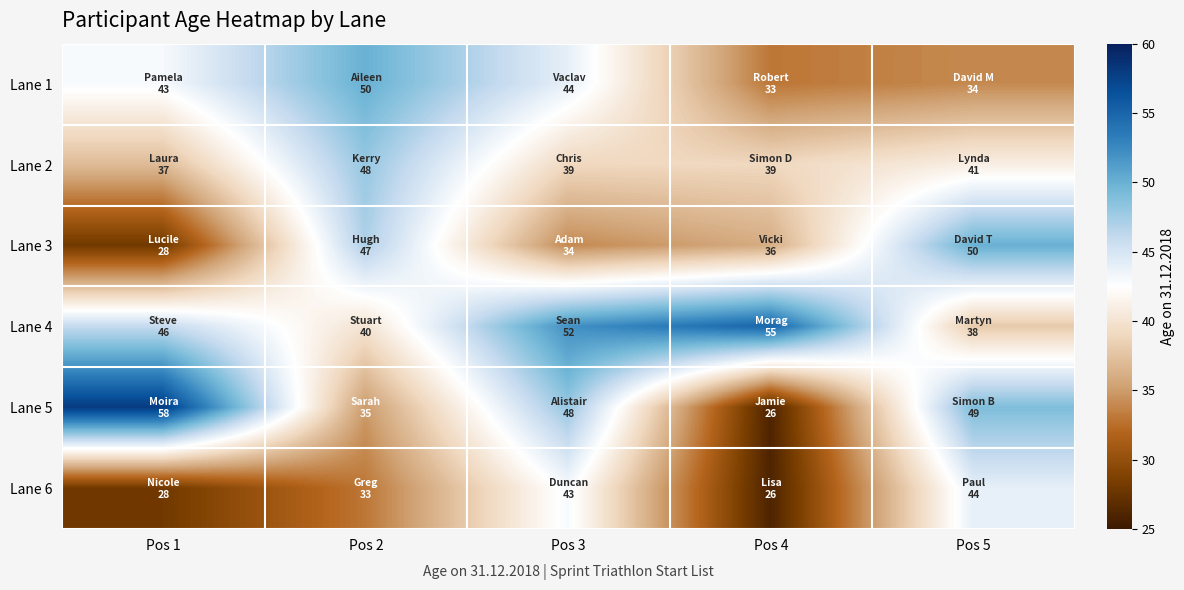

Which series has the largest range (max minus min)?

Lane 5